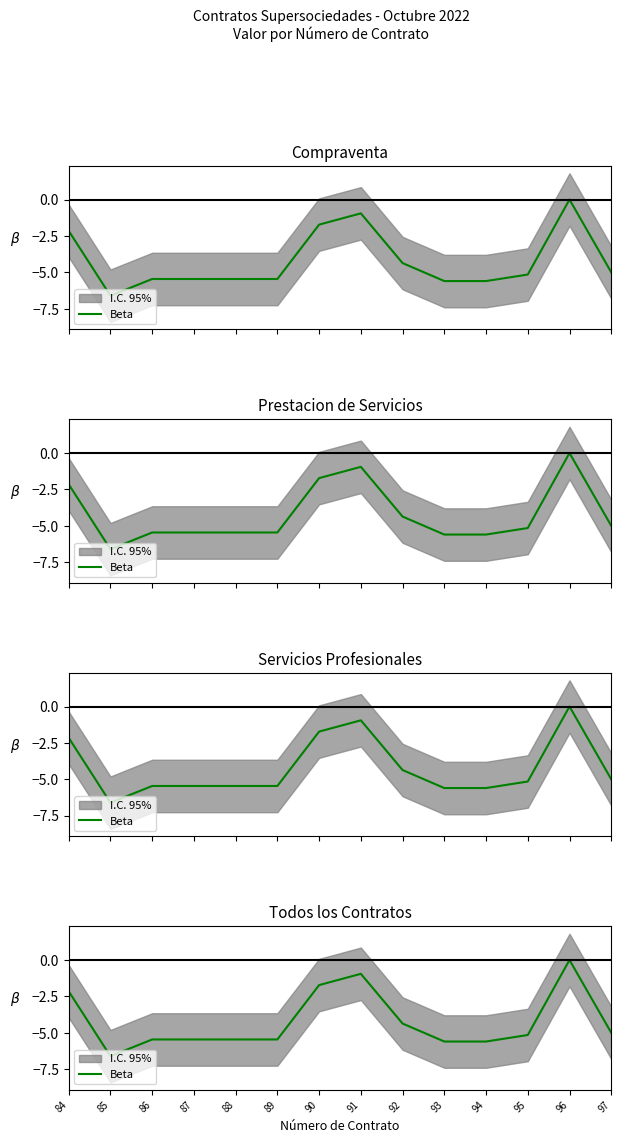

Is this an area chart (filled region under the line)?

No